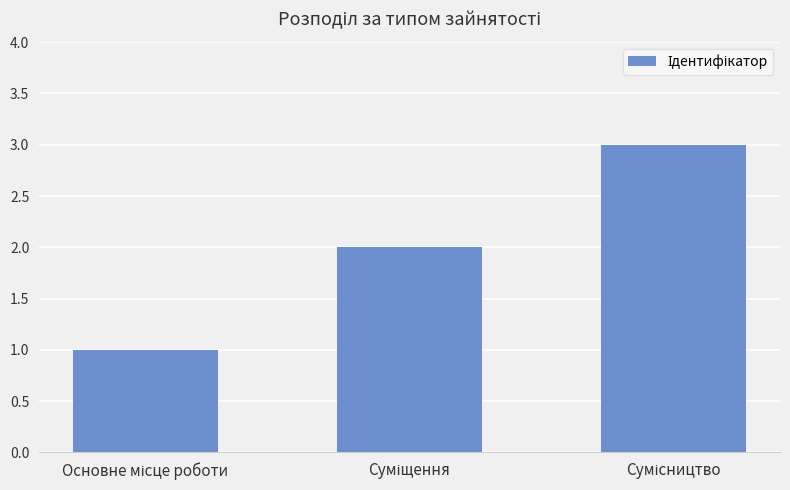

What is the maximum value shown in the chart?

3